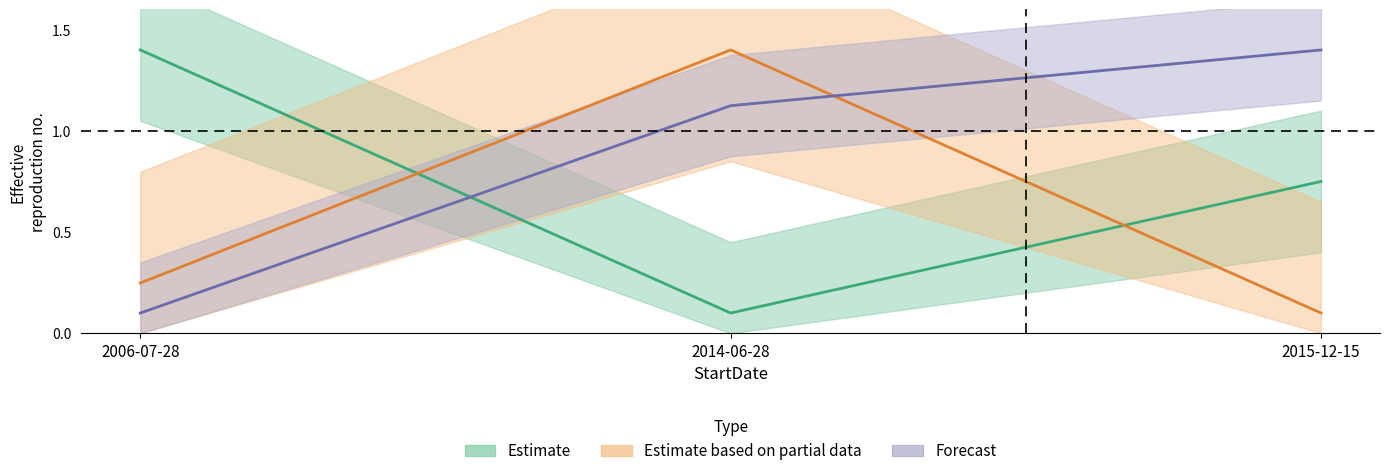

What is the label of the 2nd point from the right?

2014-06-28